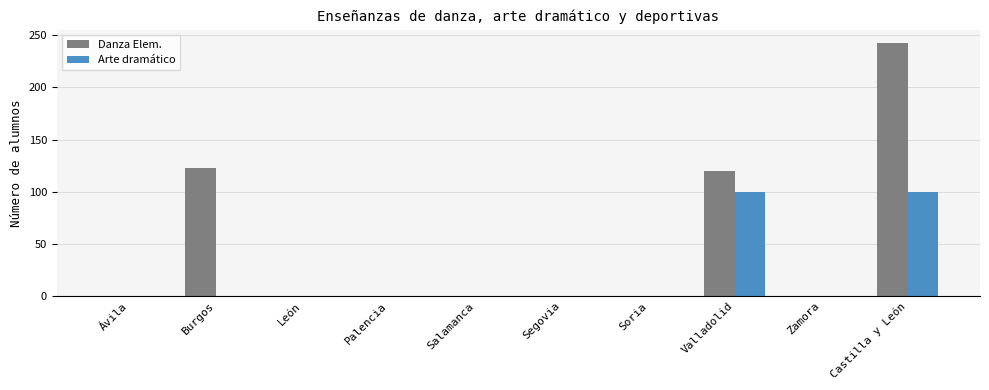

The Arte dramático series shows 100 at Castilla y León. True or false?

True